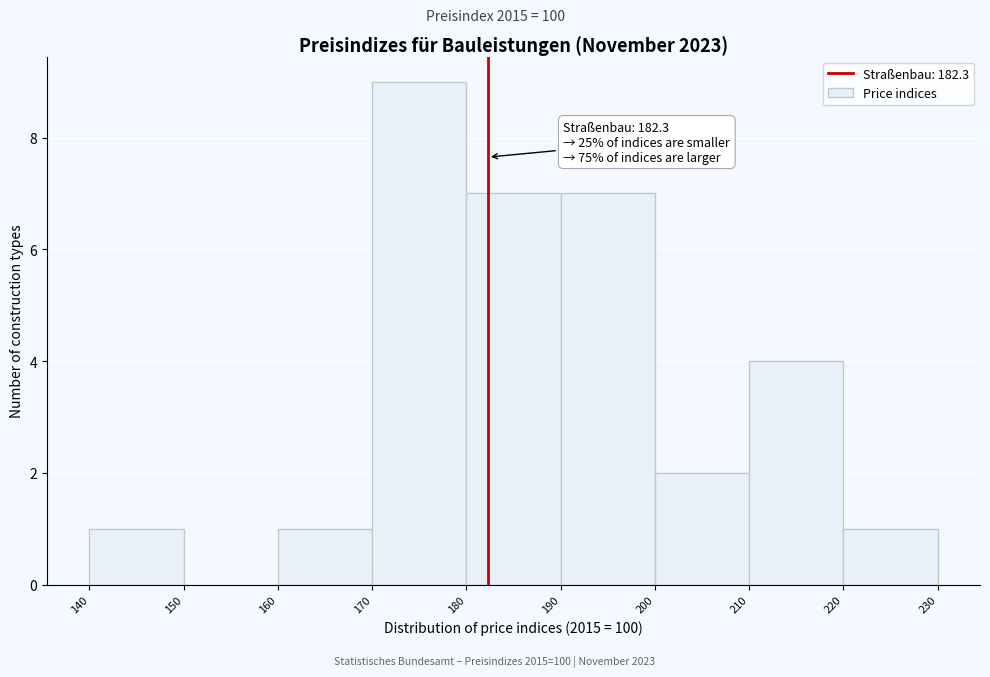

Which range on the x-axis has the tallest bar?

170 to 180